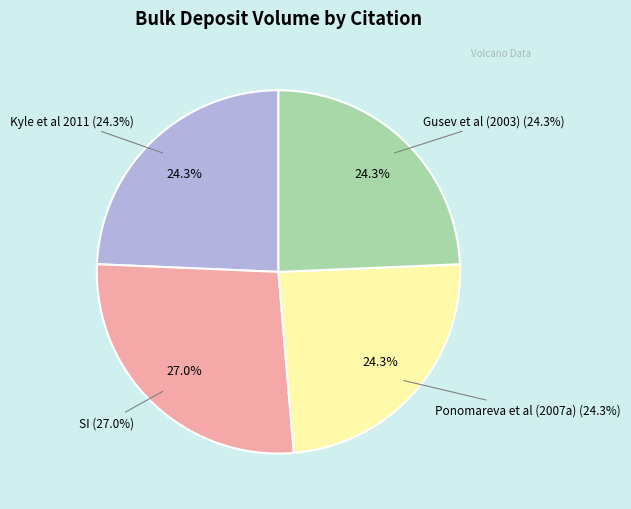

To the nearest percent, what is the combined percentage of SI and Kyle et al 2011?

51%